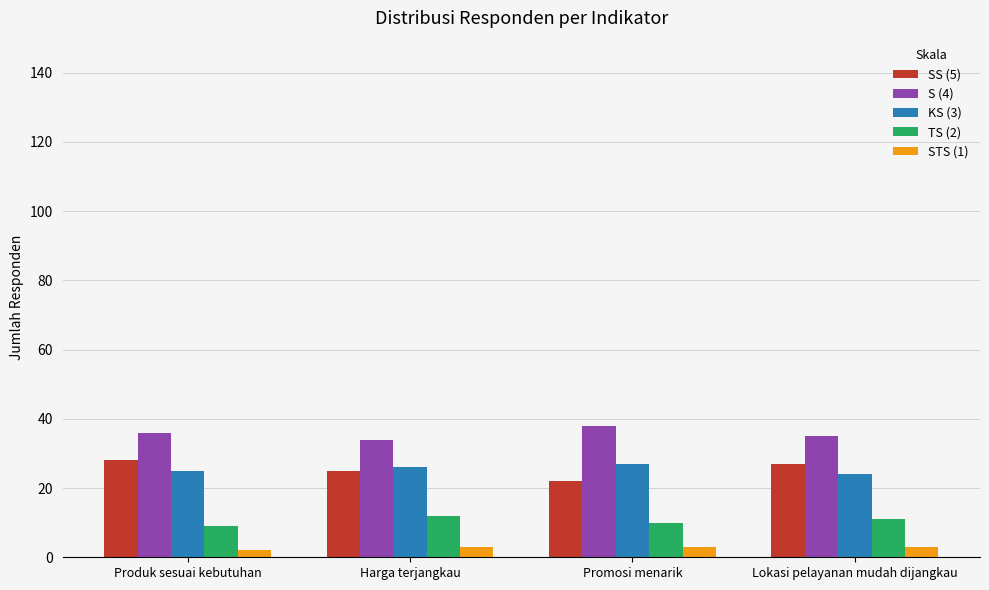

True or false: SS (5) has a value of 27 at Lokasi pelayanan mudah dijangkau.

True